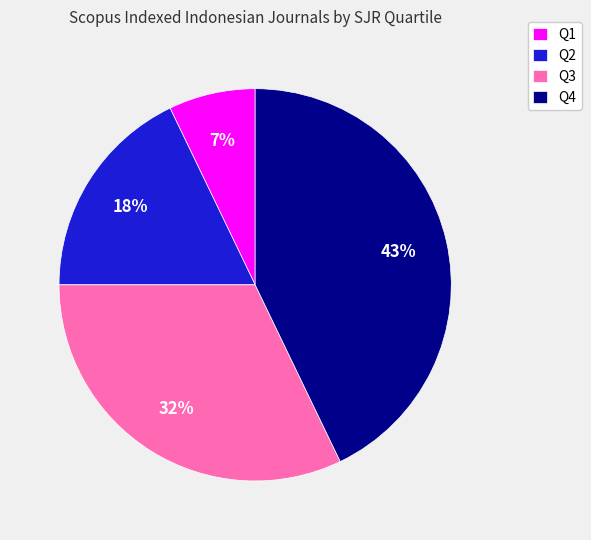

Approximately how many times larger is the value at Q4 compared to Q3?

1.3